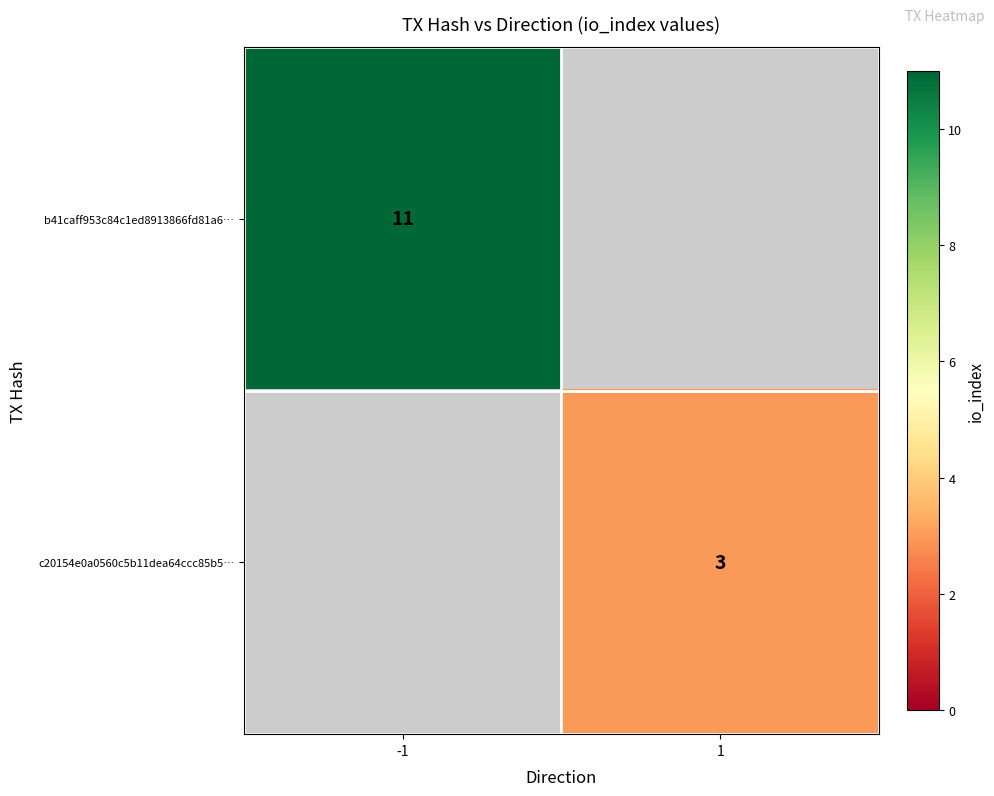

What is the minimum value shown in the chart?

3.0